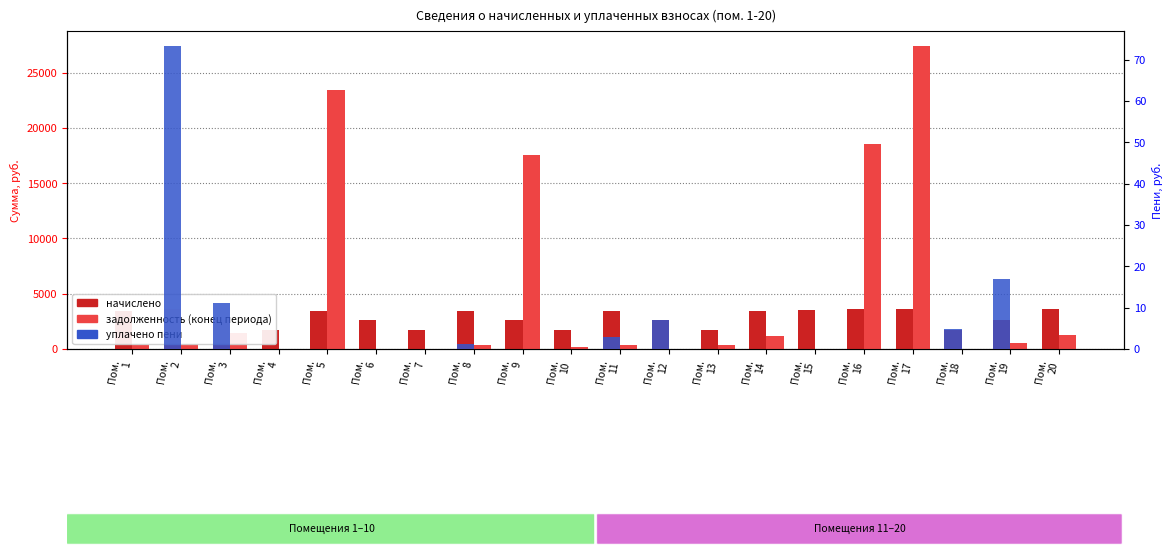

Between Пом.
15 and Пом.
9, which is larger?

Пом.
15